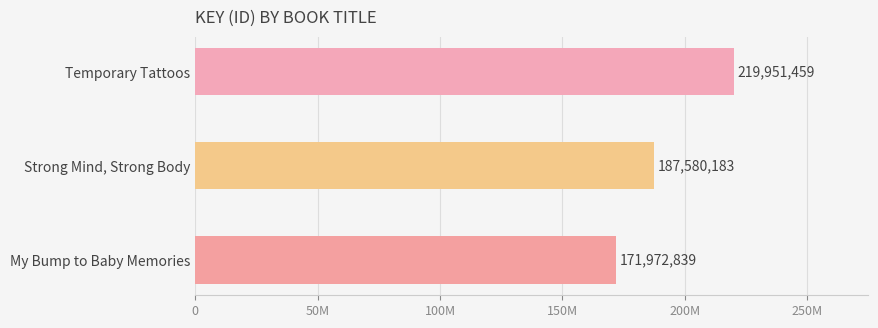

List the labels in order of value, smallest first.

My Bump to Baby Memories, Strong Mind, Strong Body, Temporary Tattoos